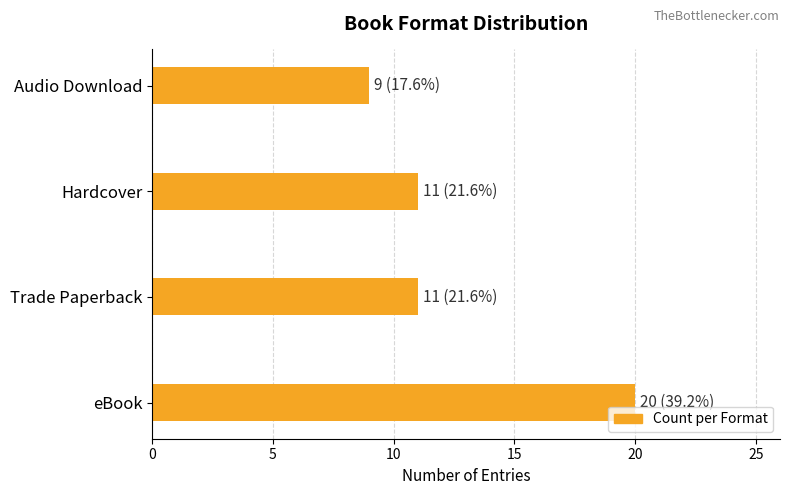

What value does the data have at Audio Download, to the nearest 5?

10